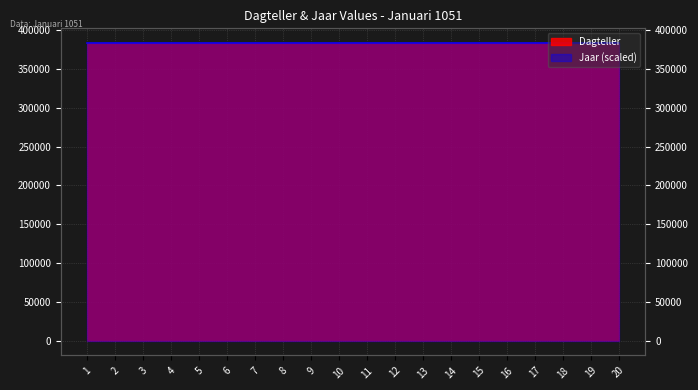

At which label does the data first exceed 383523?

12